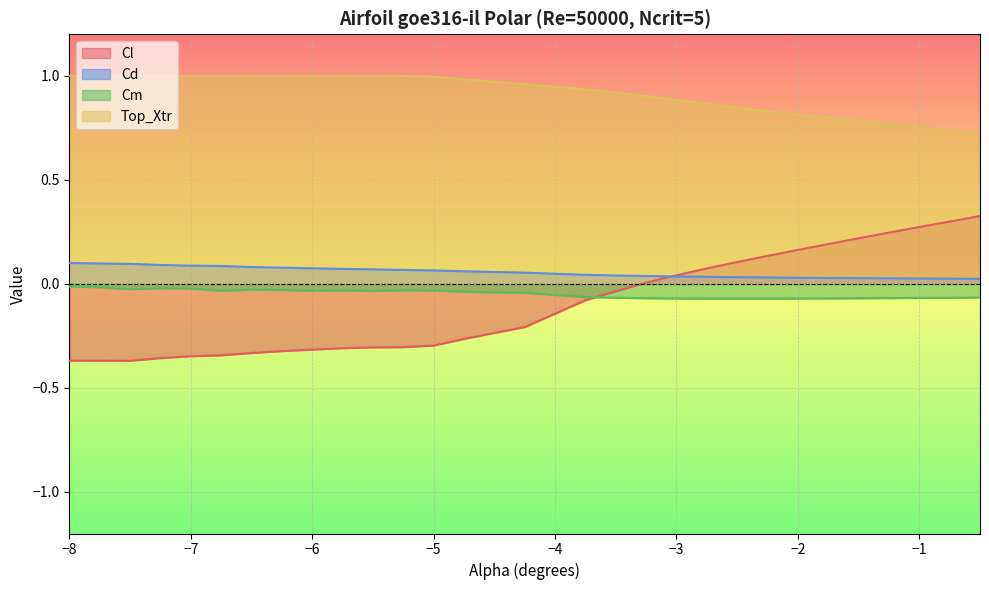

True or false: Cm and Top_Xtr intersect in this chart.

False